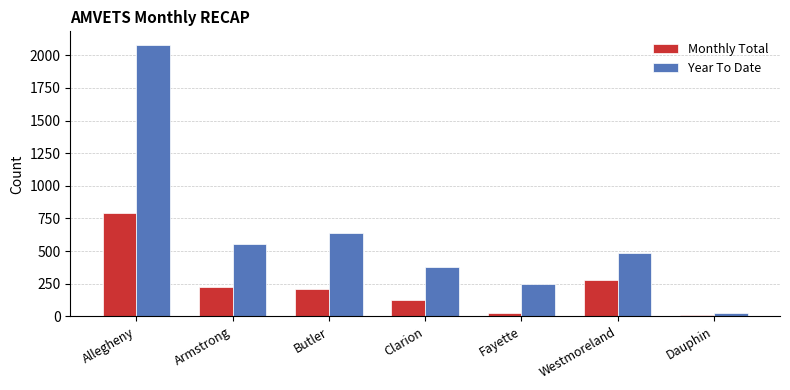

How many data points does each series have?

7